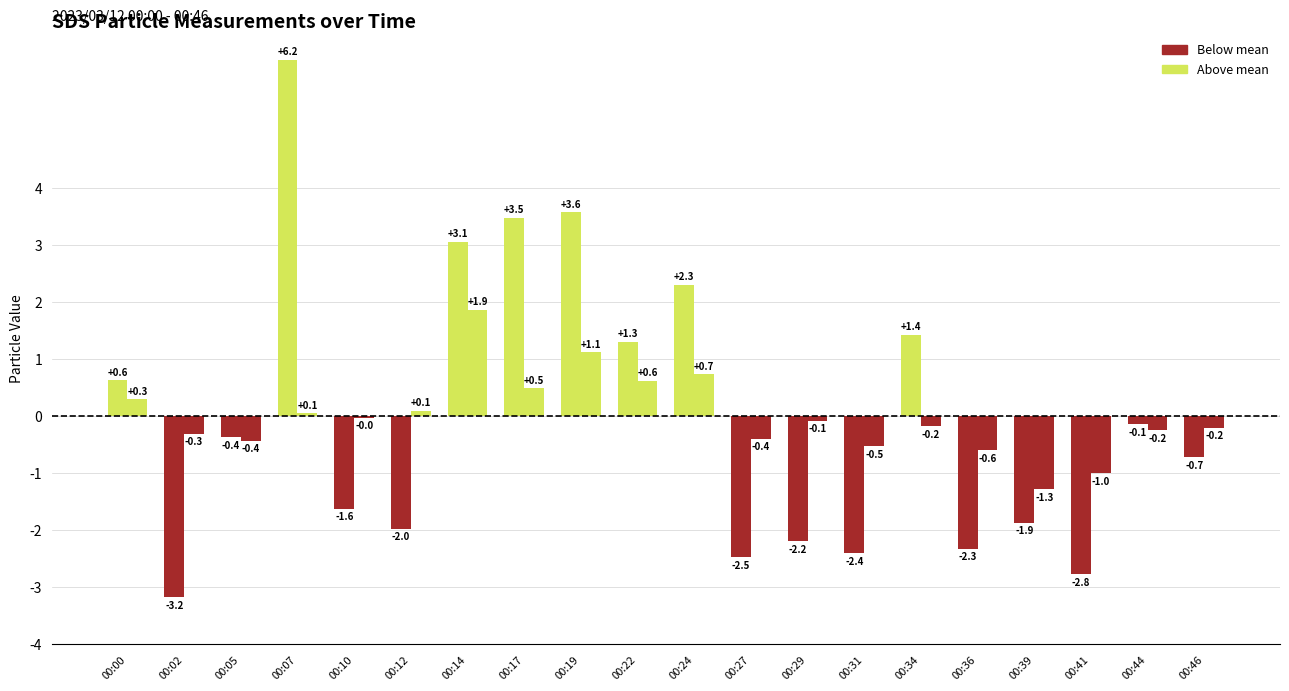

What is the difference between the highest and lowest values at 00:07?

6.2